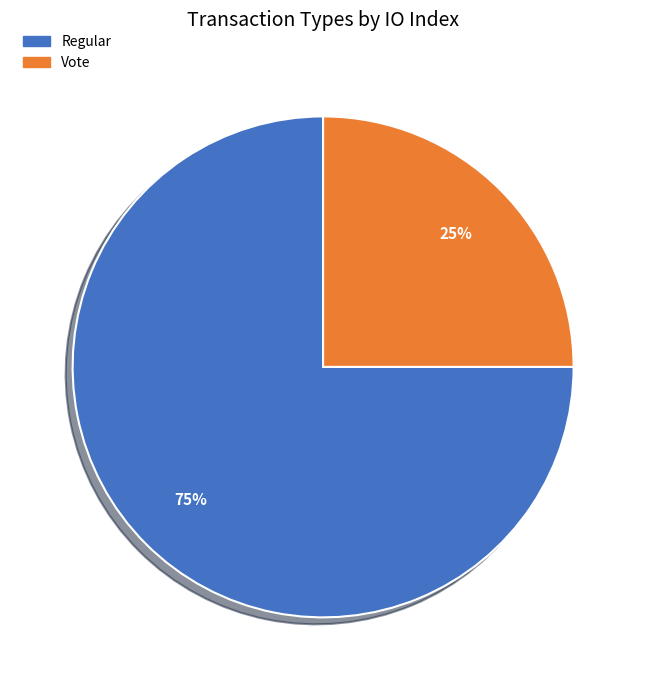

How many segments does this pie chart have?

2